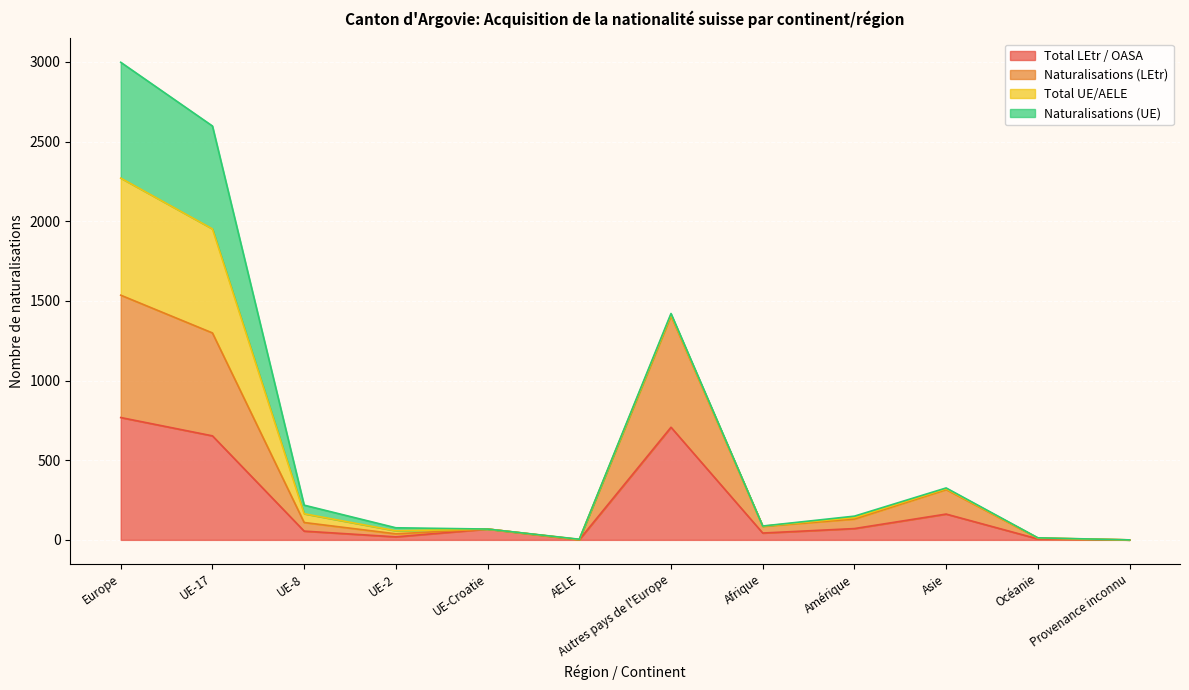

Which category has the lowest value in the Naturalisations (LEtr) series?

Provenance inconnu